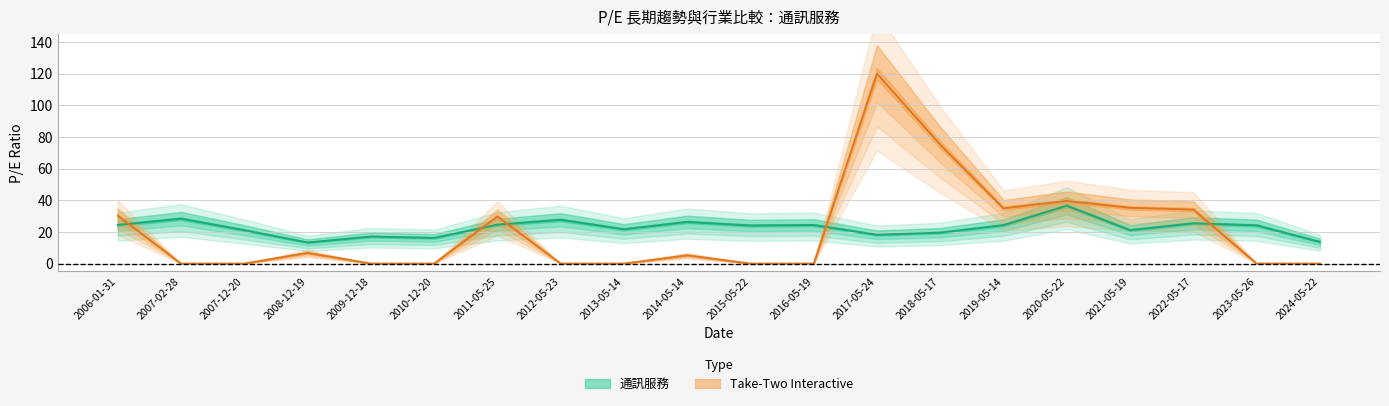

Read the 通訊服務 value at 2006-01-31.

24.4